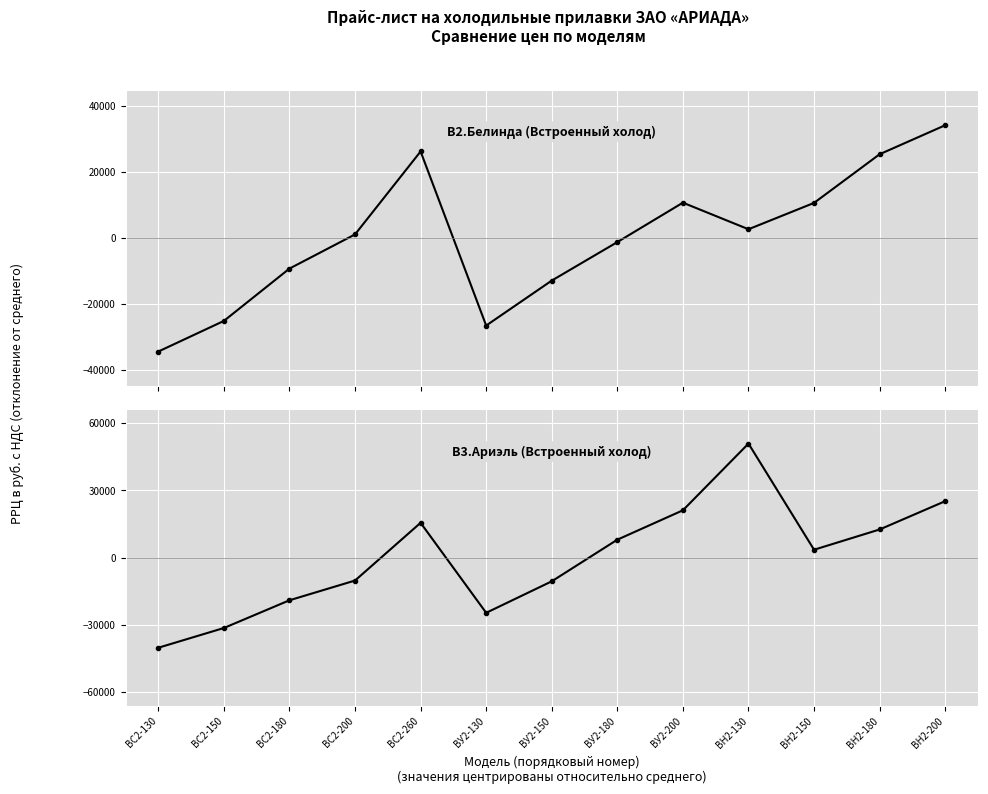

Reading left to right, what are all the values shown in this chart?

В2.Белинда: BС2-130=-34539.9	BС2-150=-25253.3	BС2-180=-9386.2	BС2-200=980.9	BС2-260=26134.6	ВУ2-130=-26655.0	BУ2-150=-13017.1	BУ2-180=-1345.6	BУ2-200=10608.2	BН2-130=2548.2	BН2-150=10540.1	BН2-180=25297.5	BН2-200=34087.6
В3.Ариэль: BС2-130=-40246.8	BС2-150=-31445.0	BС2-180=-19077.4	BС2-200=-10275.6	BС2-260=15466.1	ВУ2-130=-24671.8	BУ2-150=-10623.1	BУ2-180=7944.3	BУ2-200=21050.7	BН2-130=50797.1	BН2-150=3460.7	BН2-180=12498.1	BН2-200=25122.6